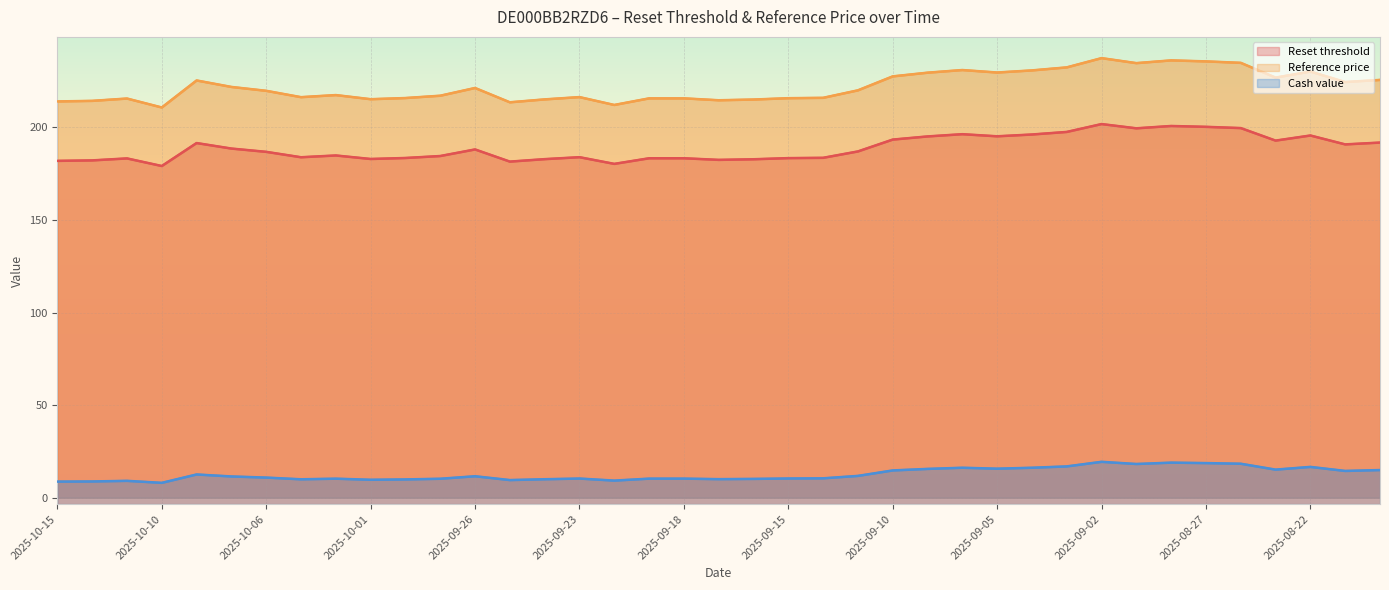

Is the value of Cash value at 13 greater than the value of Reset threshold at 2025-09-02?

No